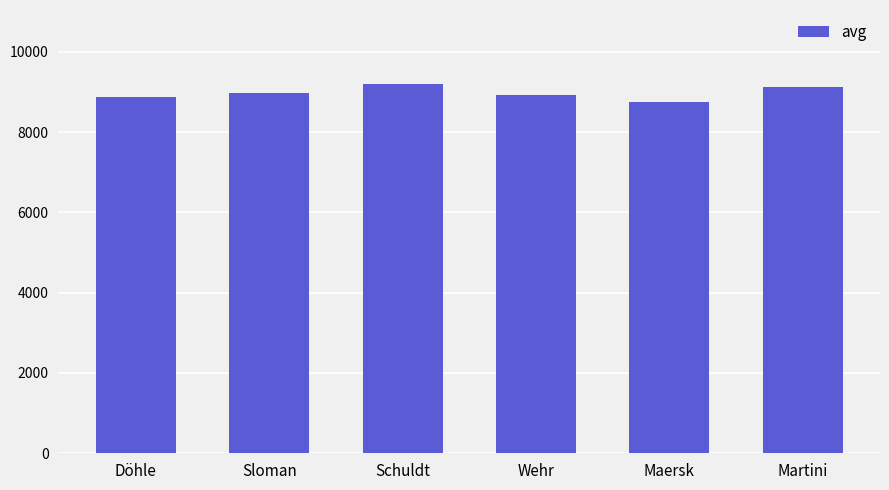

Is it true that the value at Döhle is 5459?

False